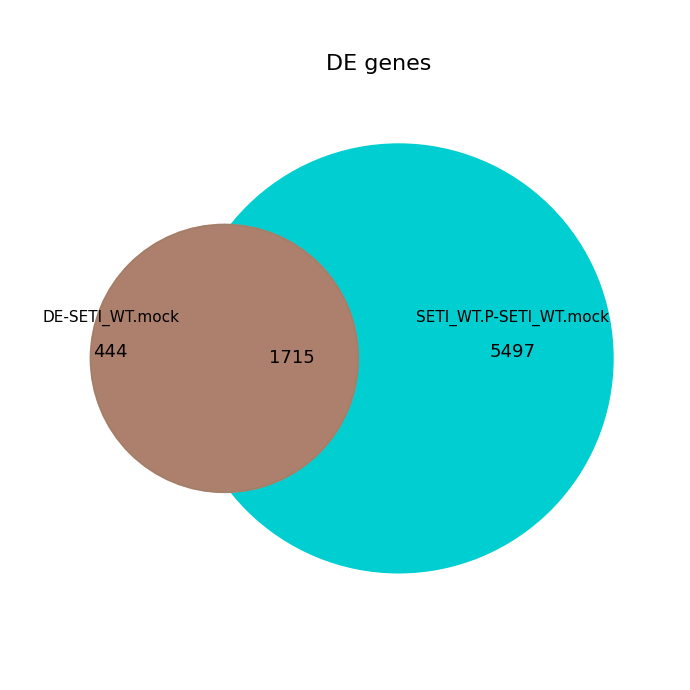

To the nearest percent, what is the average slice percentage?

17%